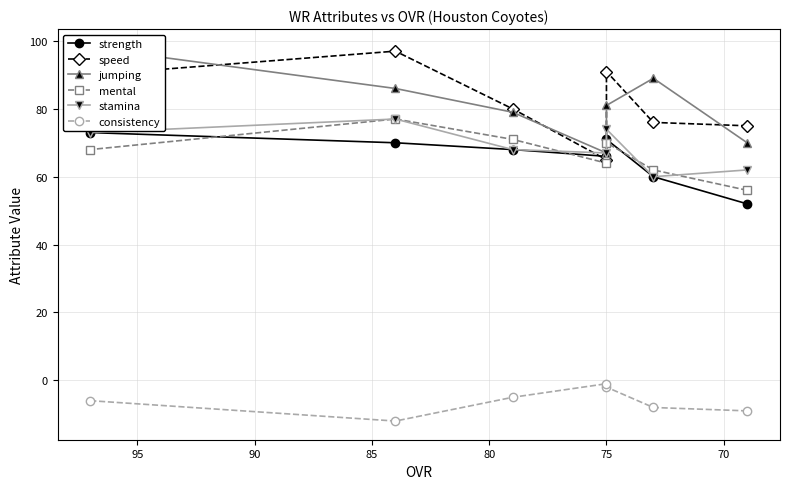

How many values in the jumping series exceed 81?

3